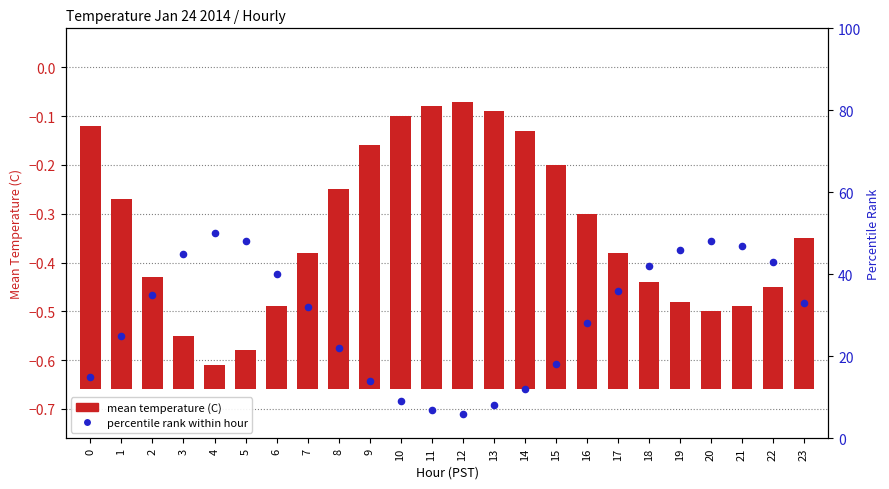

Which series reaches the maximum Y coordinate?

percentile rank within hour